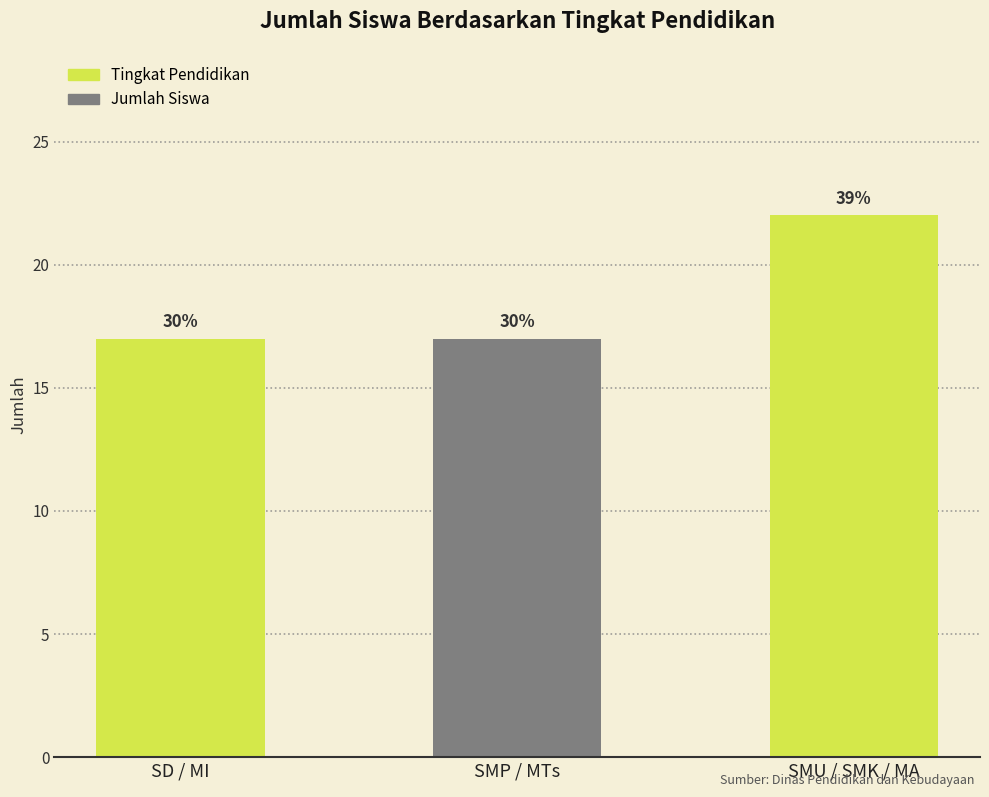

What is the ratio of the value at SD / MI to the value at SMP / MTs?

1.0